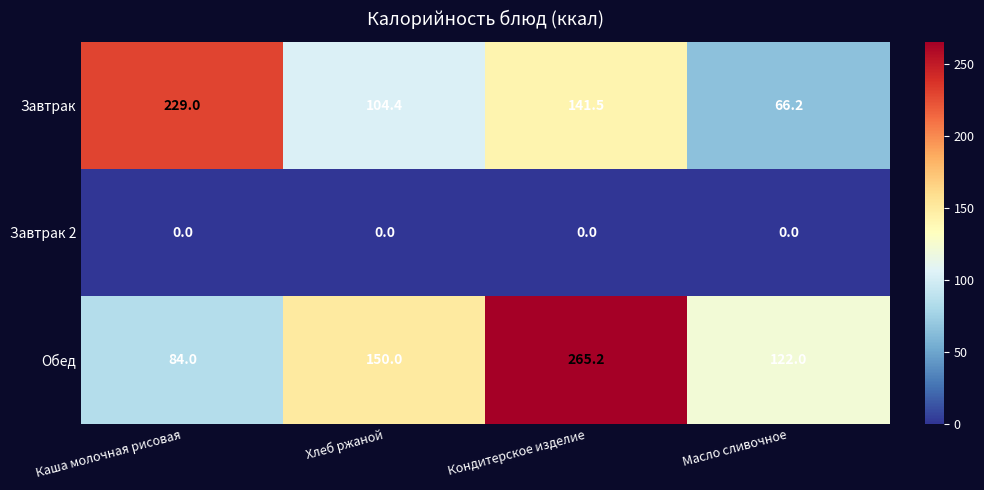

Which series has the widest spread of values?

Обед